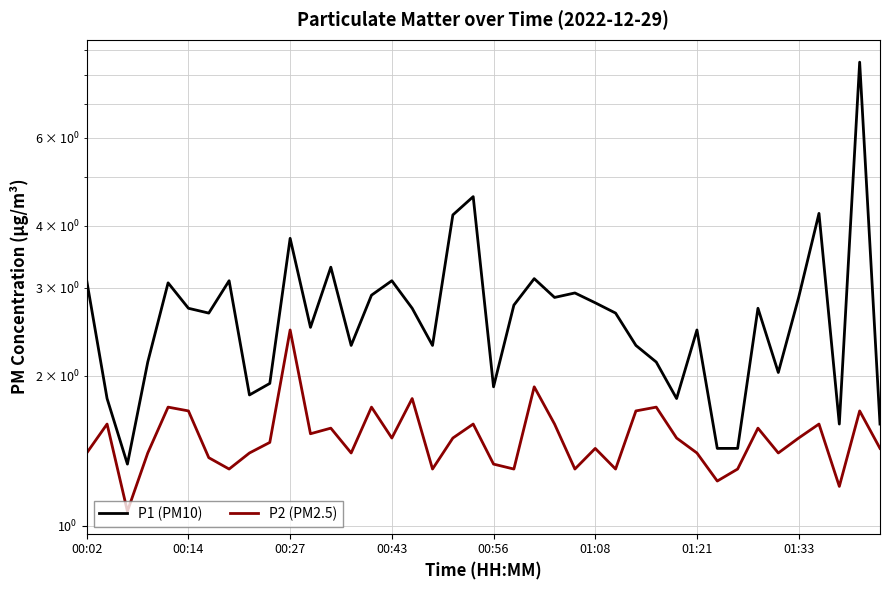

Which series has the largest total across all categories?

P1 (PM10)